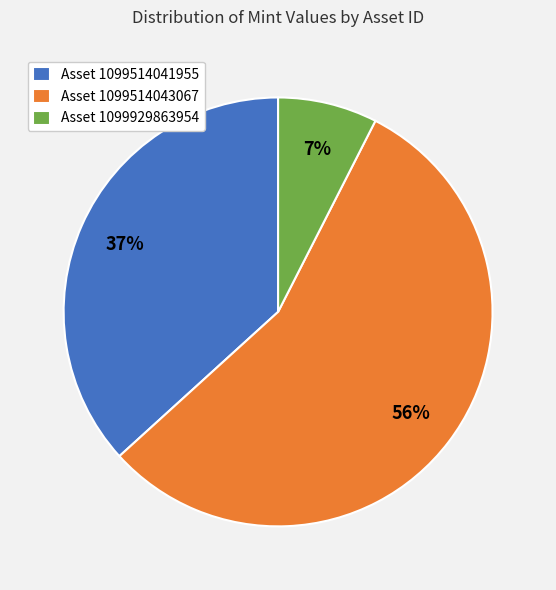

Rank the categories by value from lowest to highest.

Asset 1099929863954, Asset 1099514041955, Asset 1099514043067